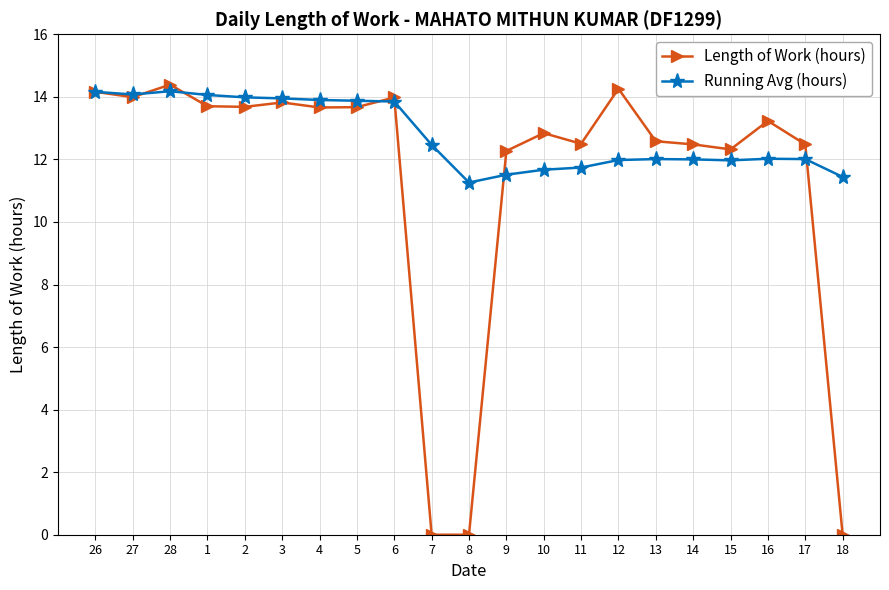

Between 26 and 9, which series saw the biggest shift?

Running Avg (hours)